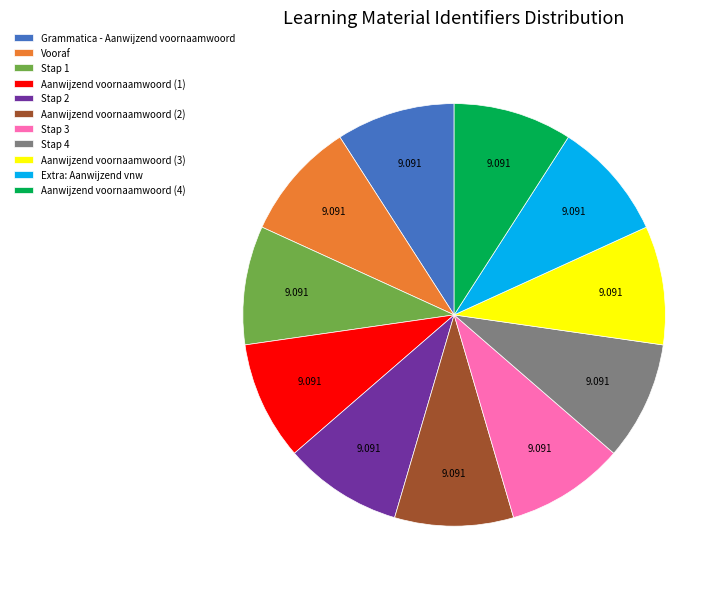

Is Grammatica - Aanwijzend voornaamwoord the majority of the pie?

No